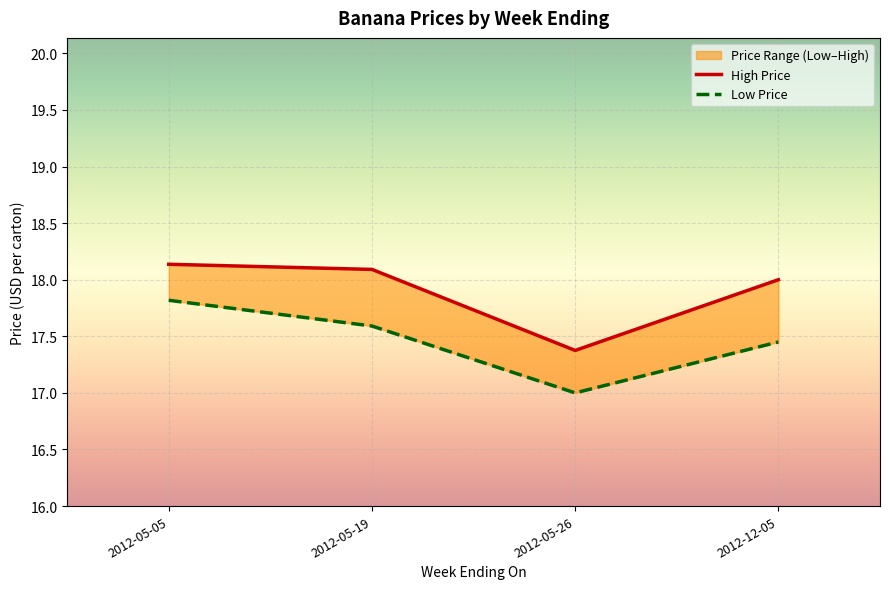

Count the Low Price values in the range 17 to 18.

4